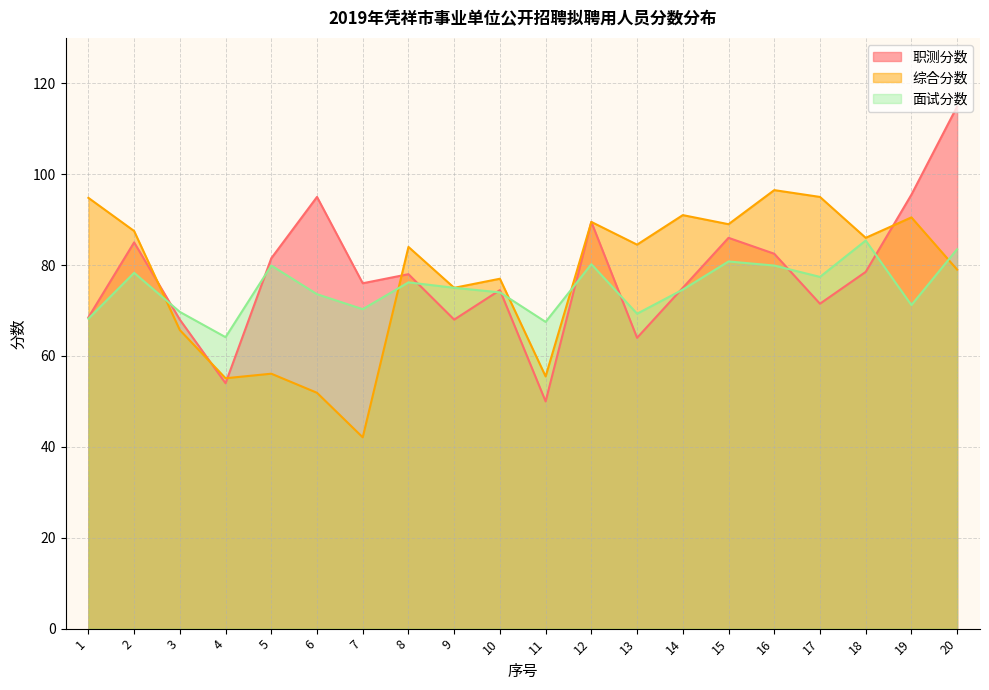

Between 5 and 18, which is larger?

5